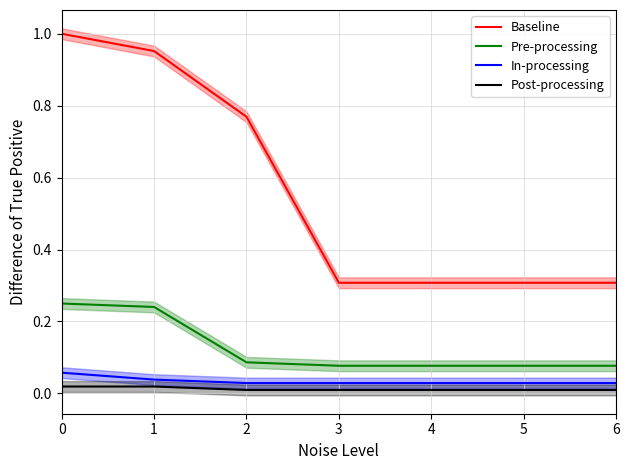

The value of Post-processing at 4 is 0.0. True or false?

False